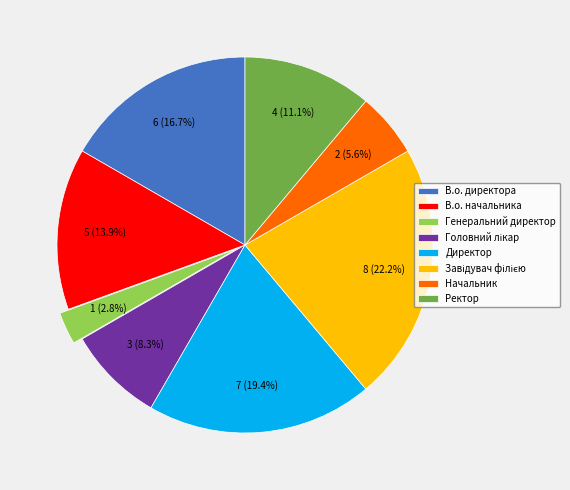

Is В.о. директора the majority of the pie?

No